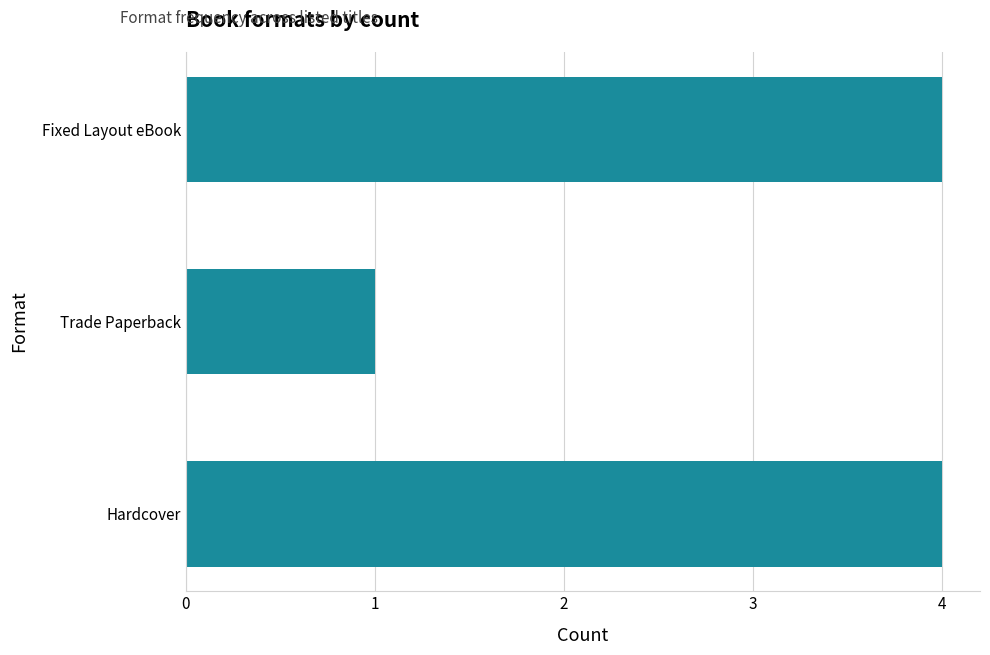

What is the greatest value displayed?

4